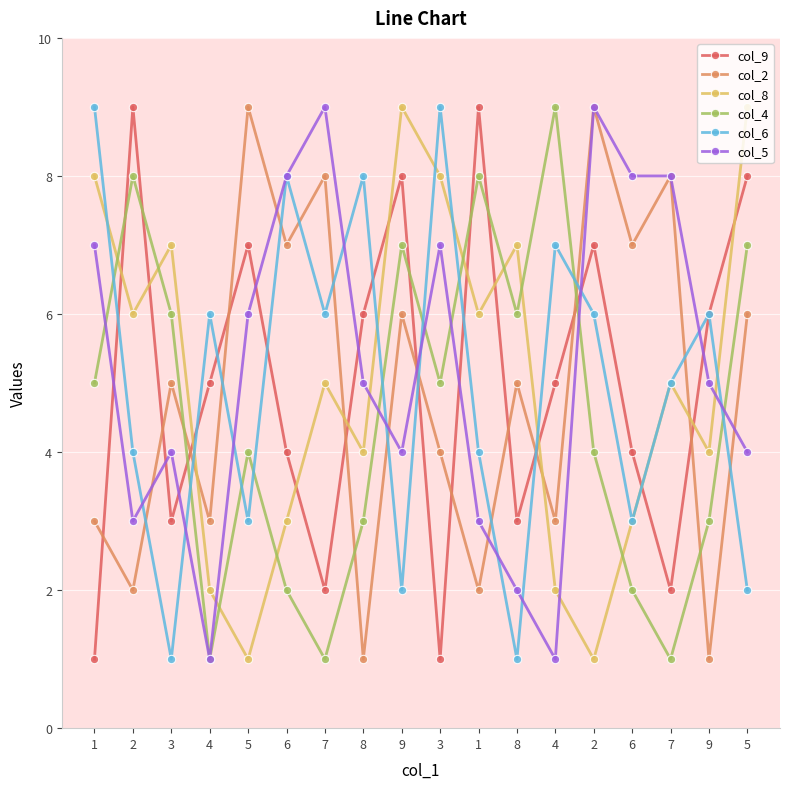

Rank the series at 3 from lowest to highest value.

col_6, col_9, col_5, col_2, col_4, col_8